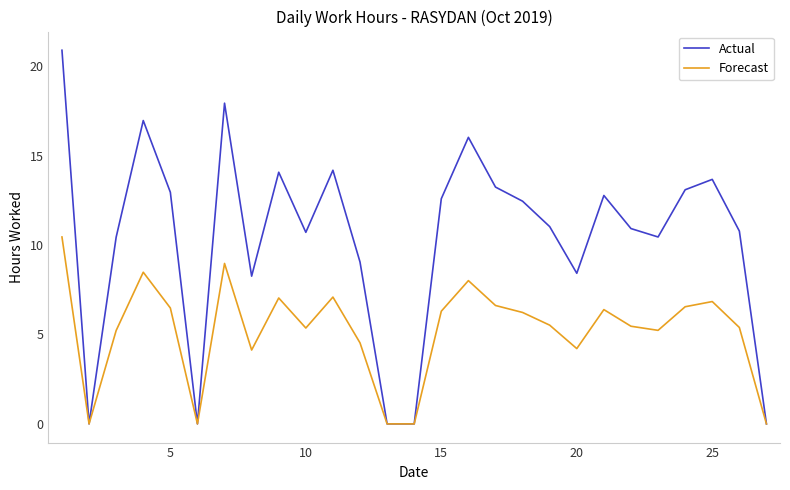

Which series has the widest spread of values?

Actual